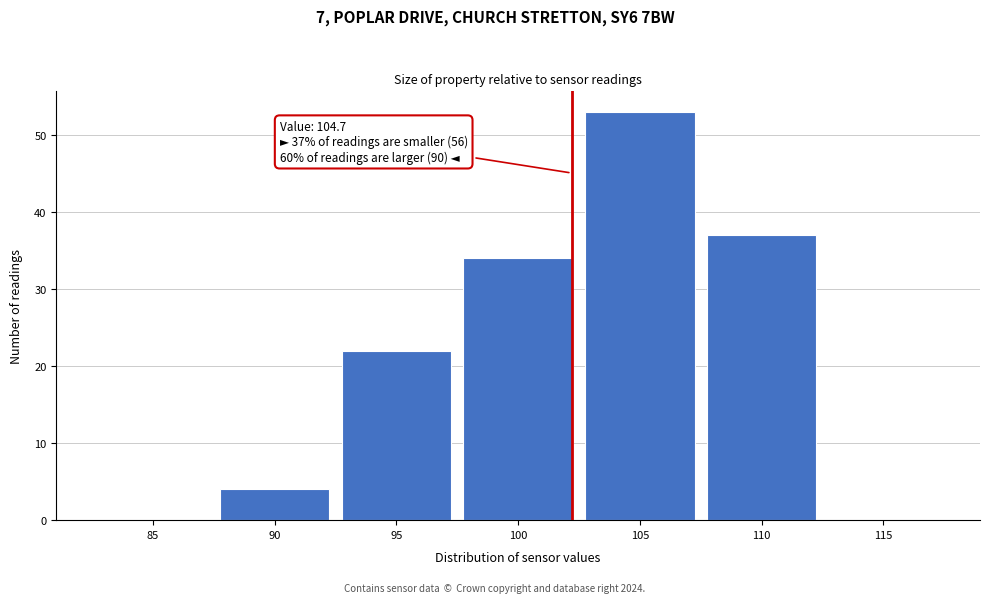

Reading left to right, extract all data points from this chart.

85=0	90=4	95=22	100=34	105=53	110=37	115=0